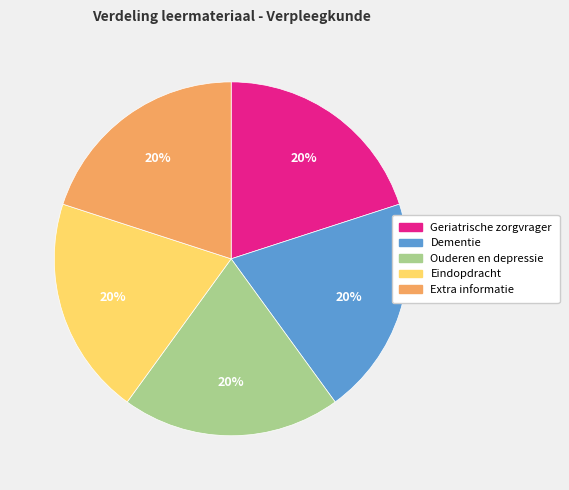

Is the sum of Geriatrische zorgvrager and Extra informatie greater than half?

No